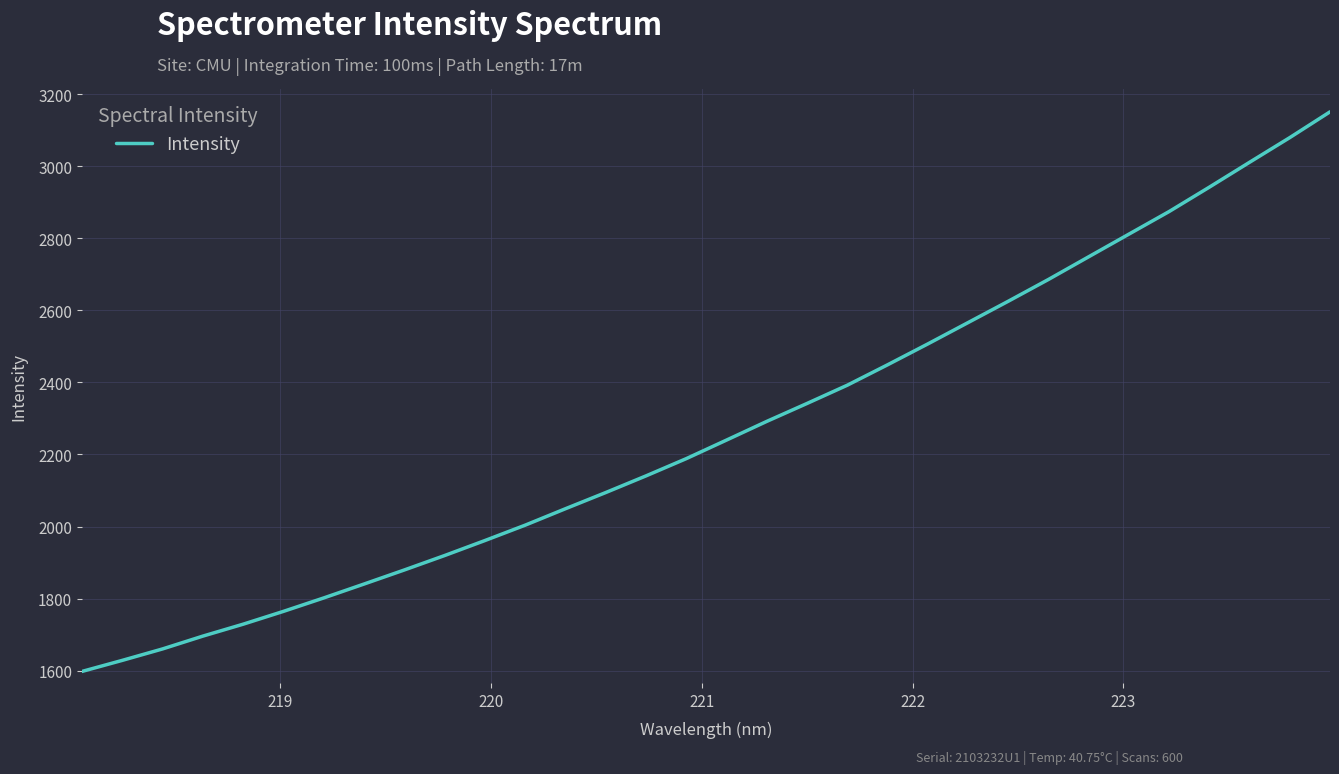

How many values are below 2240?

16